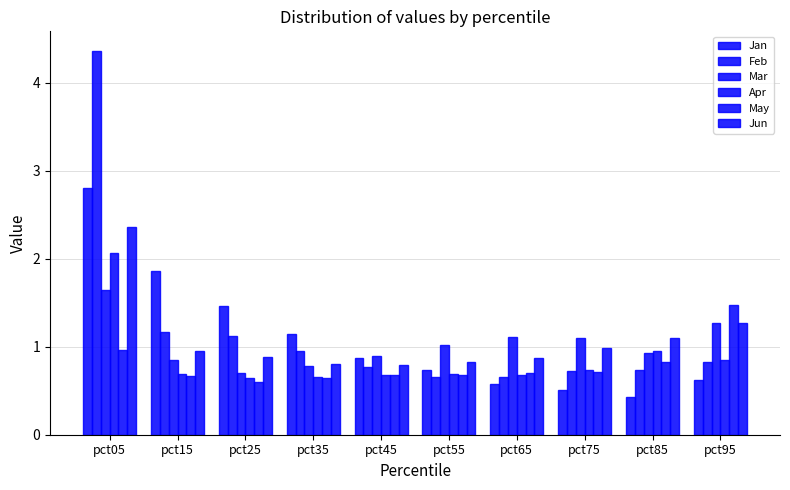

Reading left to right, list all the values displayed in this chart.

Jan: pct05=2.8	pct15=1.9	pct25=1.5	pct35=1.1	pct45=0.9	pct55=0.7	pct65=0.6	pct75=0.5	pct85=0.4	pct95=0.6
Feb: pct05=4.4	pct15=1.2	pct25=1.1	pct35=0.9	pct45=0.8	pct55=0.7	pct65=0.7	pct75=0.7	pct85=0.7	pct95=0.8
Mar: pct05=1.6	pct15=0.8	pct25=0.7	pct35=0.8	pct45=0.9	pct55=1.0	pct65=1.1	pct75=1.1	pct85=0.9	pct95=1.3
Apr: pct05=2.1	pct15=0.7	pct25=0.6	pct35=0.7	pct45=0.7	pct55=0.7	pct65=0.7	pct75=0.7	pct85=0.9	pct95=0.9
May: pct05=1.0	pct15=0.7	pct25=0.6	pct35=0.6	pct45=0.7	pct55=0.7	pct65=0.7	pct75=0.7	pct85=0.8	pct95=1.5
Jun: pct05=2.4	pct15=1.0	pct25=0.9	pct35=0.8	pct45=0.8	pct55=0.8	pct65=0.9	pct75=1.0	pct85=1.1	pct95=1.3